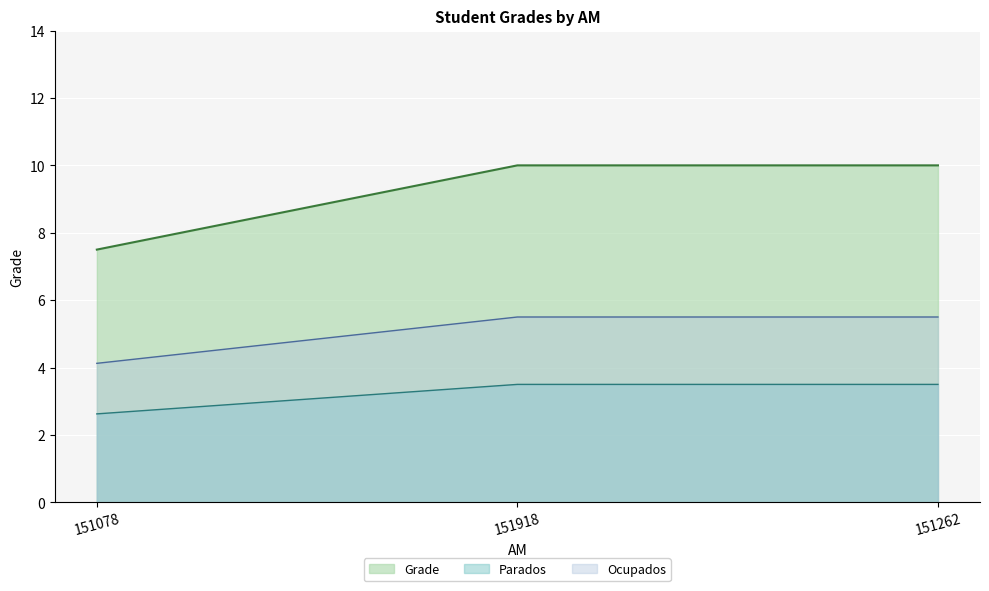

Rank the categories by value from highest to lowest.

151918, 151262, 151078